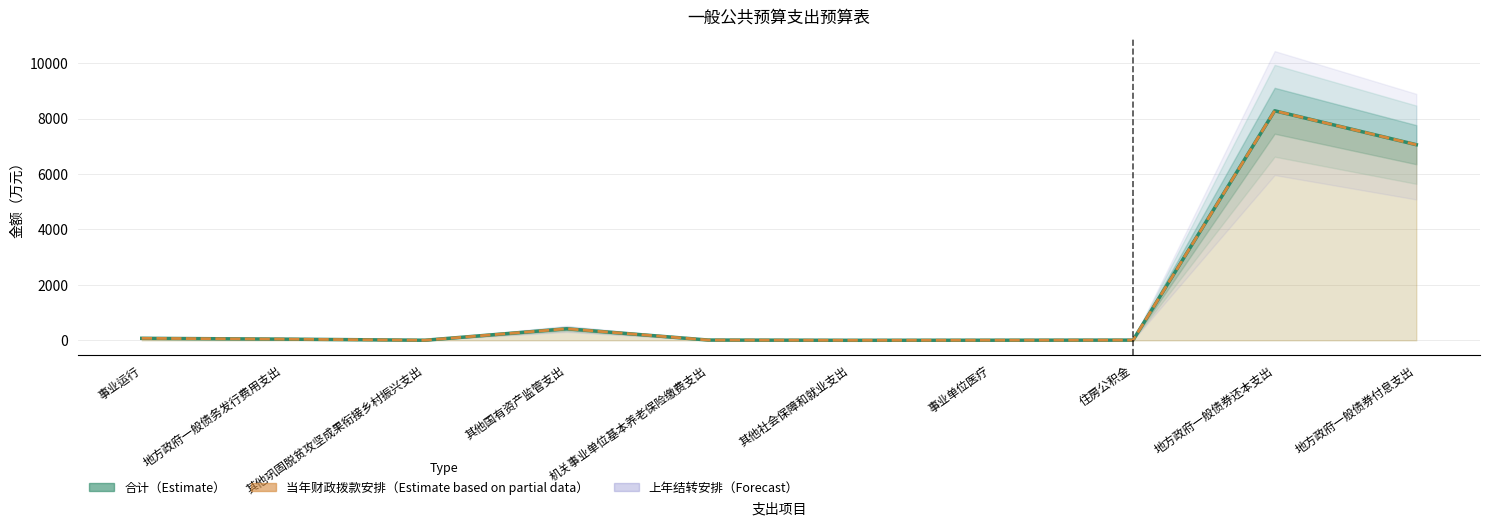

At how many categories does at least one series exceed 5513?

2